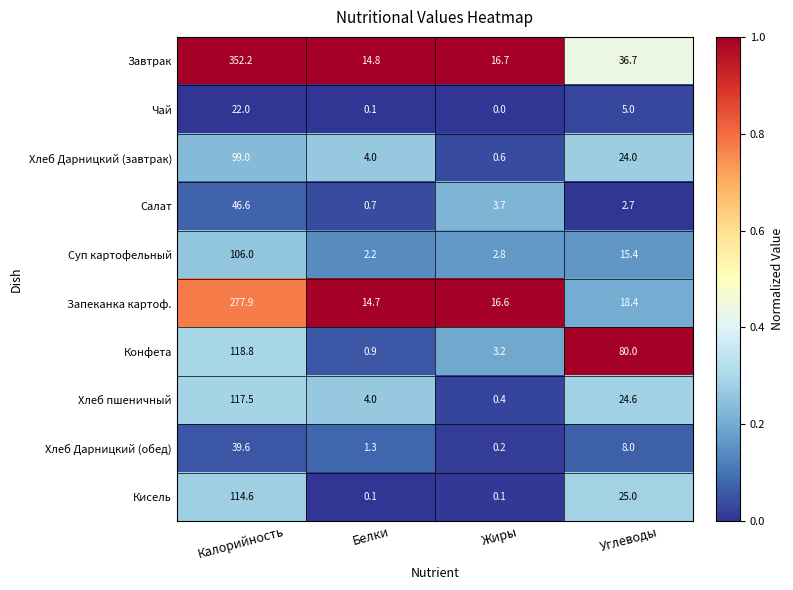

What is the total value across all series at Жиры?

44.3